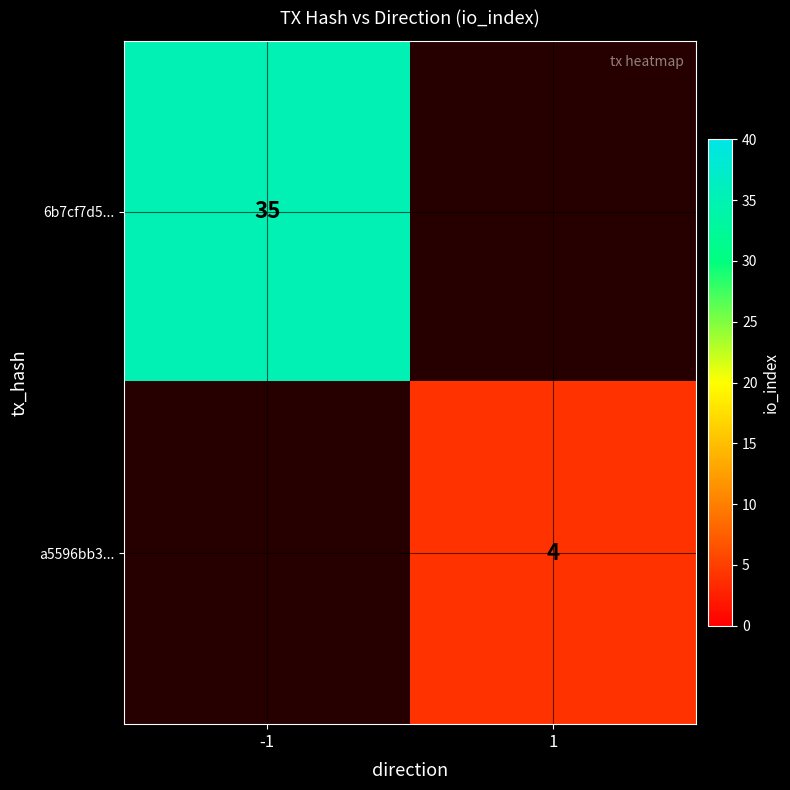

How many categories are shown in the chart?

2